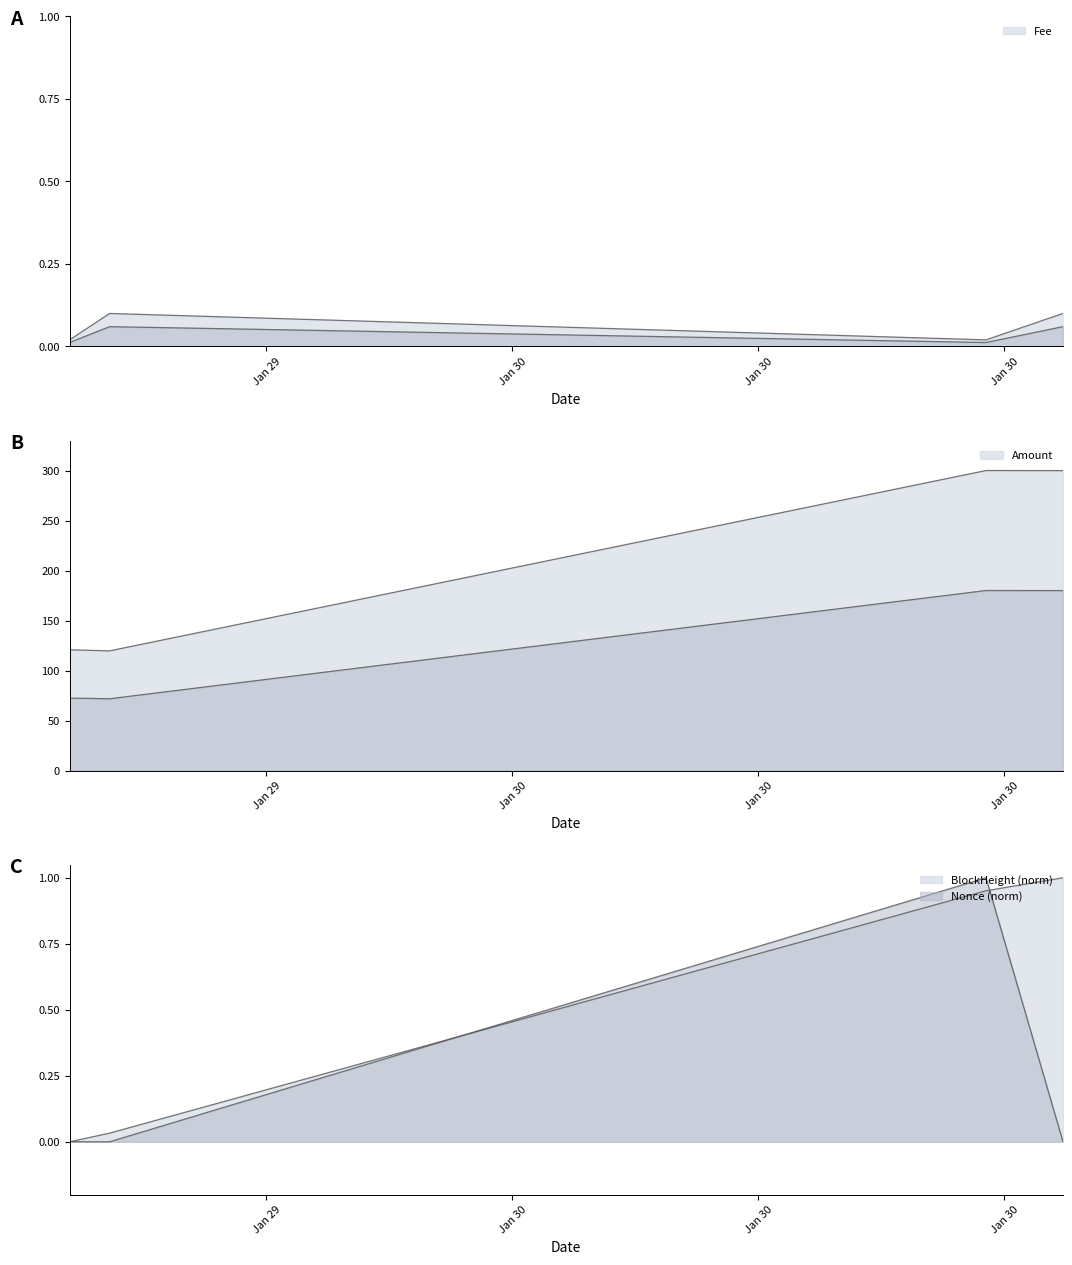

How many interior local valleys does the Amount series have?

1